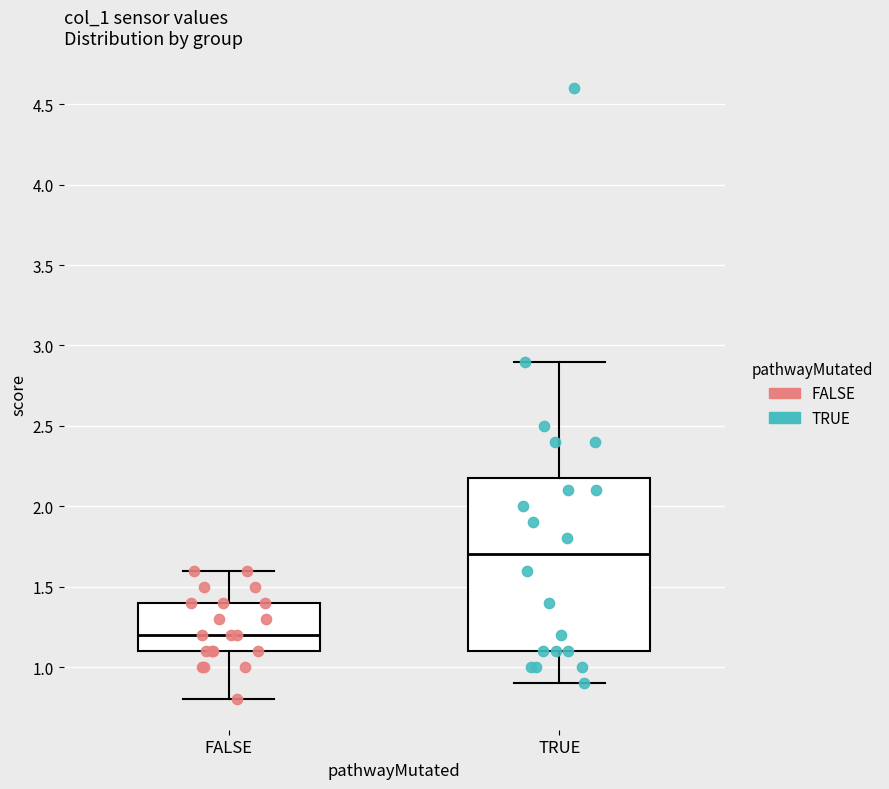

Which box has the lowest median line?

FALSE